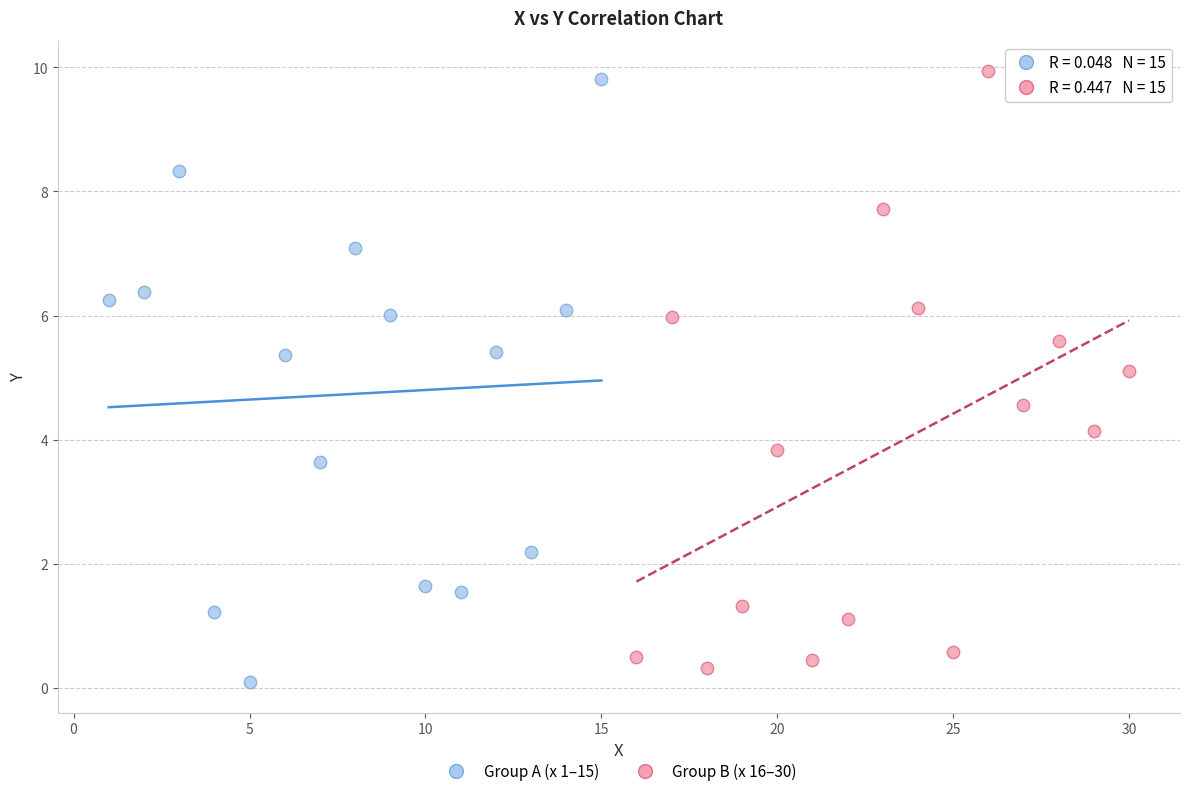

What are all the series names shown in the legend?

Group A (x 1–15), Group B (x 16–30)